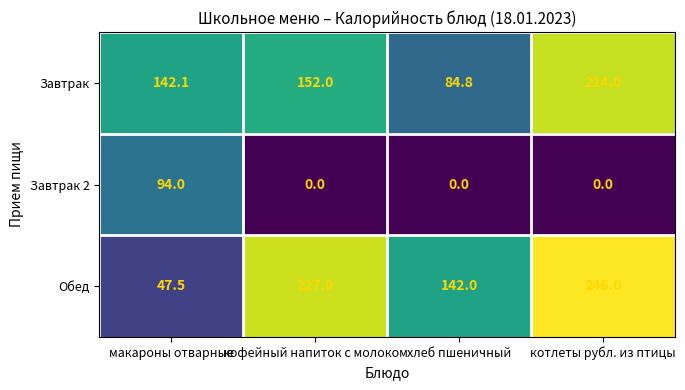

Is it true that Завтрак 2 equals 39.6 at кофейный напиток с молоком?

False